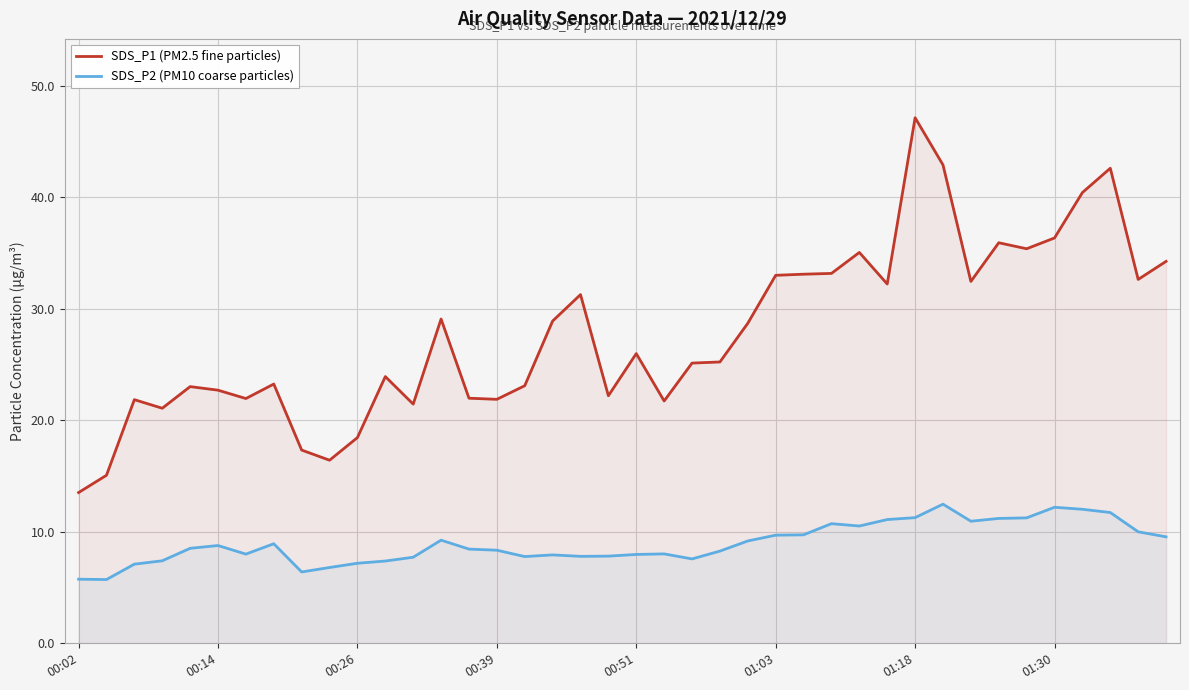

True or false: SDS_P2 (PM10 coarse particles) has a value of 3.0 at 22.

False